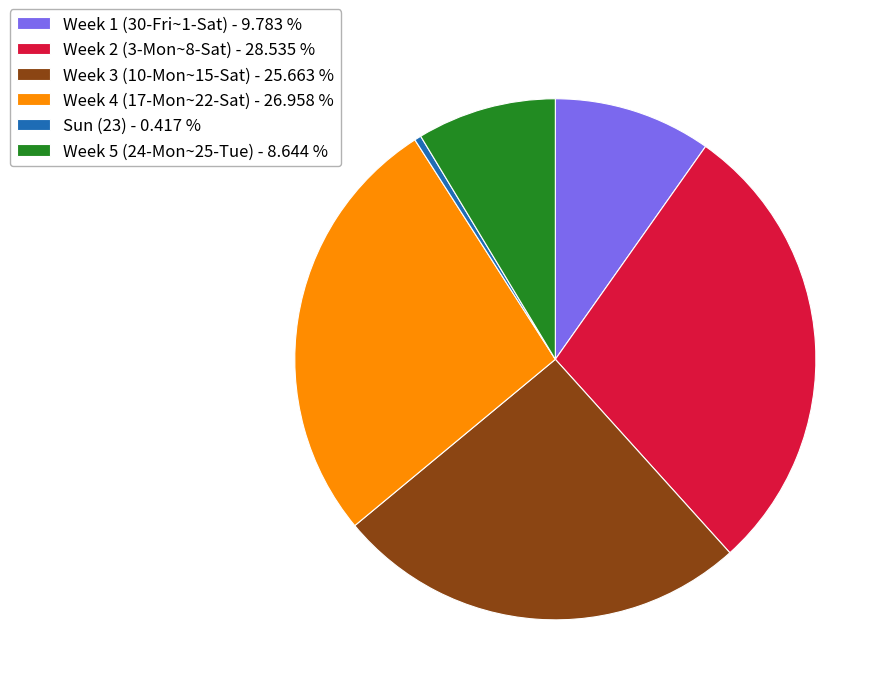

Which has a higher value, Week 4 (17-Mon~22-Sat) - 26.958 % or Sun (23) - 0.417 %?

Week 4 (17-Mon~22-Sat) - 26.958 %